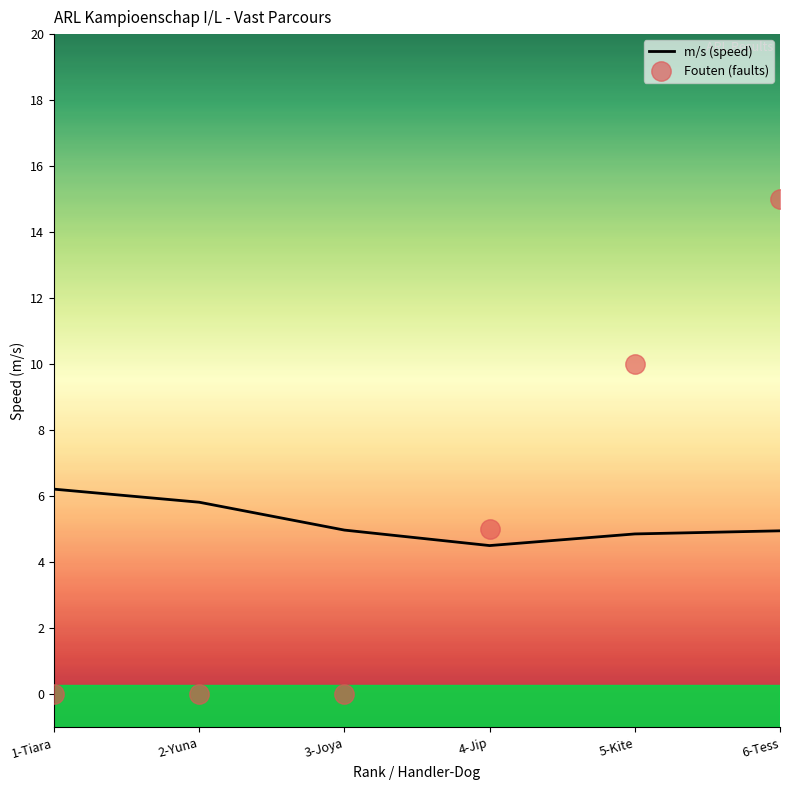

What is the greatest value displayed?

15.0